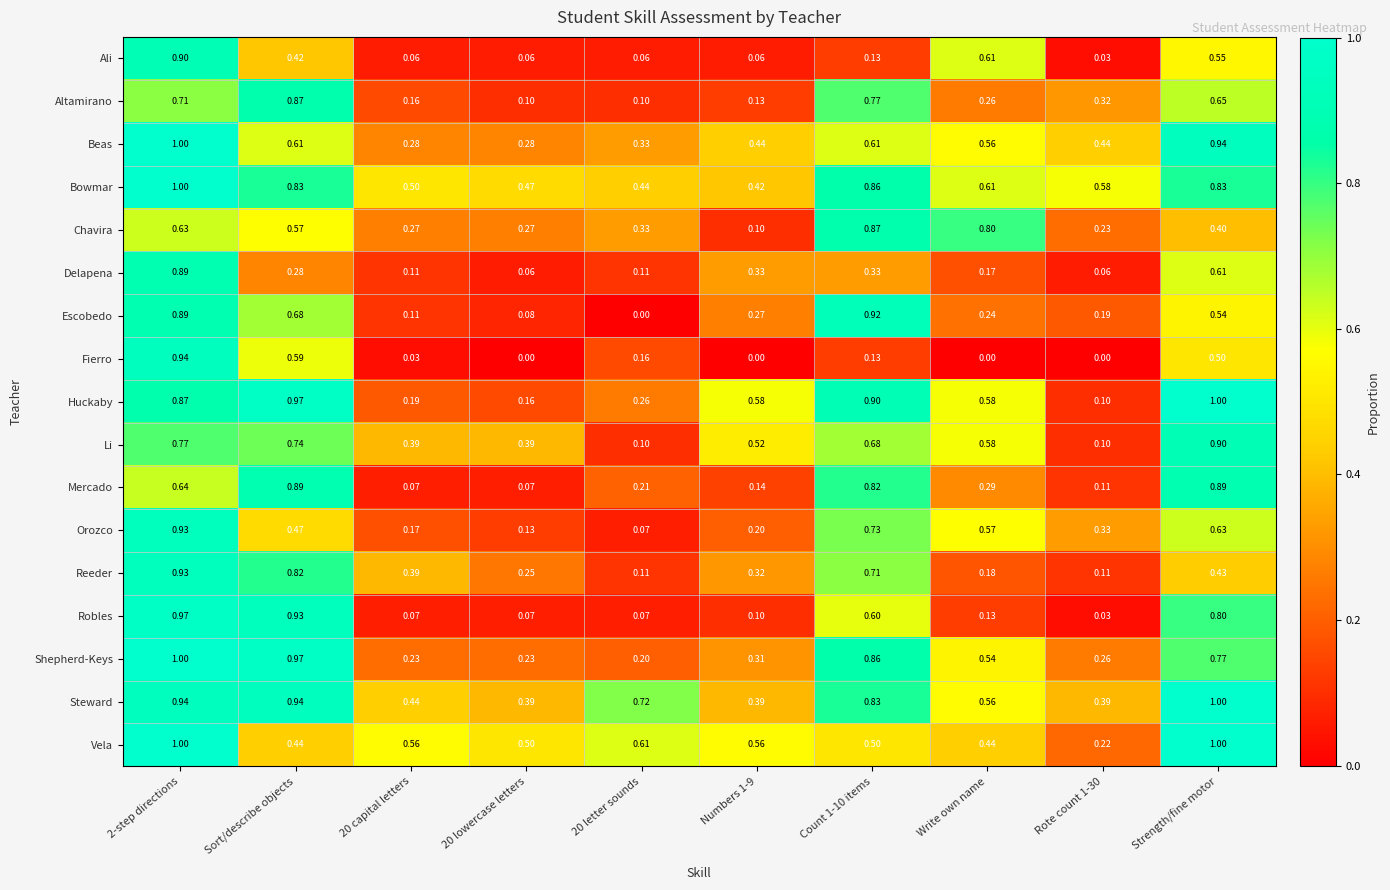

Which series changed the most between 20 letter sounds and Strength/fine motor?

Li